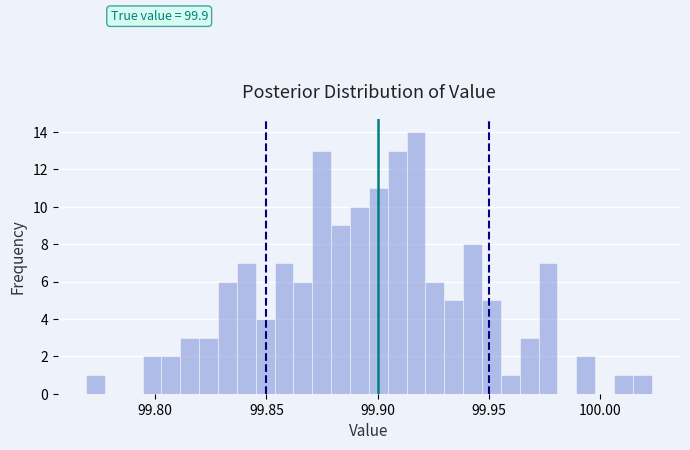

Around what value on the x-axis is the tallest bar? Give the approximate position of its centre, as read against the axis.

99.915